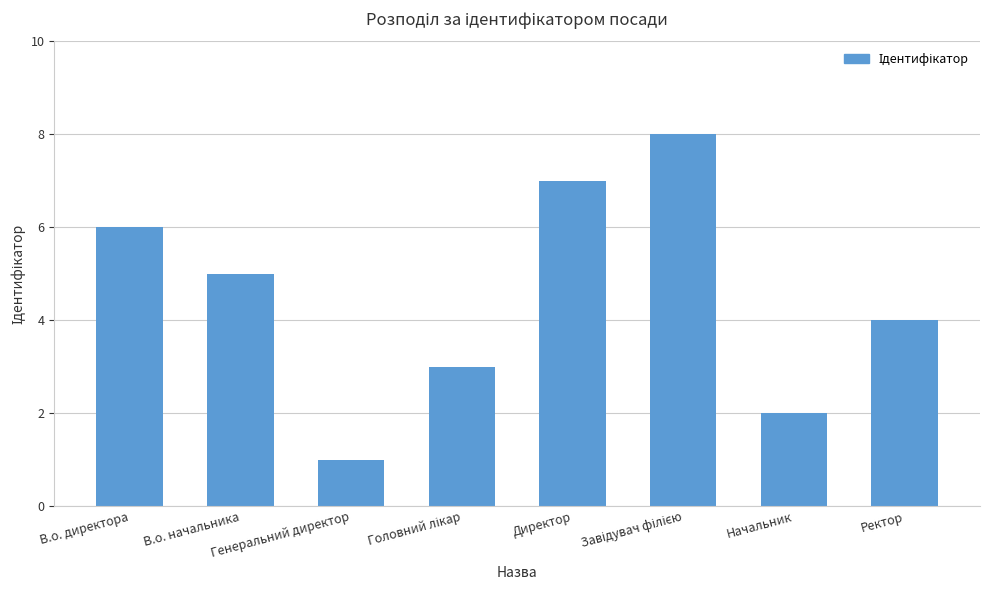

Count the number of categories in the chart.

8